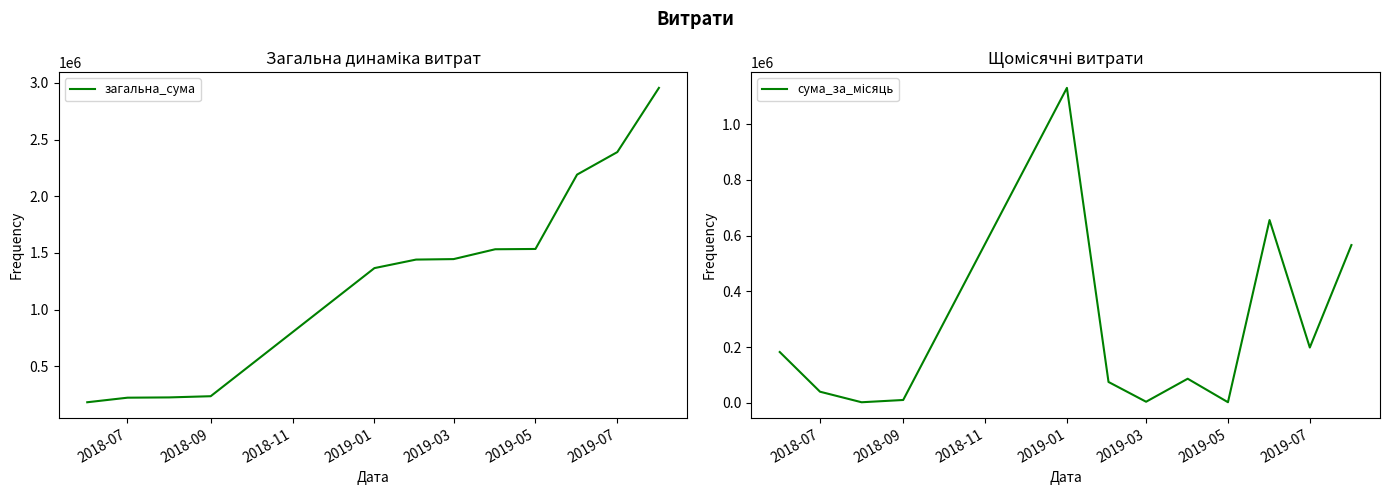

At how many categories does at least one series exceed 556088?

8